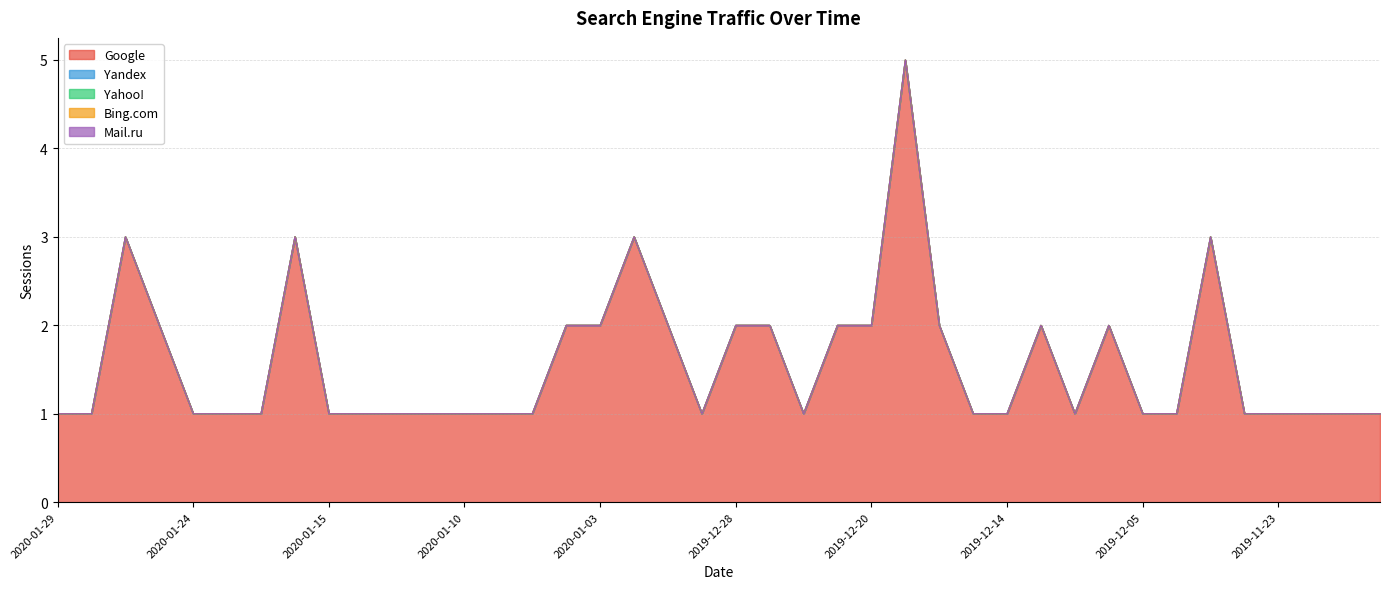

List the labels in order of Google value, smallest first.

2020-01-29, 2020-01-27, 2020-01-24, 2020-01-21, 2020-01-20, 2020-01-15, 2020-01-14, 2020-01-13, 2020-01-11, 2020-01-10, 2020-01-09, 2020-01-08, 2019-12-29, 2019-12-24, 2019-12-15, 2019-12-14, 2019-12-12, 2019-12-05, 2019-12-04, 2019-11-27, 2019-11-23, 2019-11-17, 2019-11-14, 2019-11-13, 2020-01-25, 2020-01-05, 2020-01-03, 2019-12-30, 2019-12-28, 2019-12-25, 2019-12-22, 2019-12-20, 2019-12-16, 2019-12-13, 2019-12-11, 2020-01-26, 2020-01-18, 2020-01-01, 2019-11-28, 2019-12-18